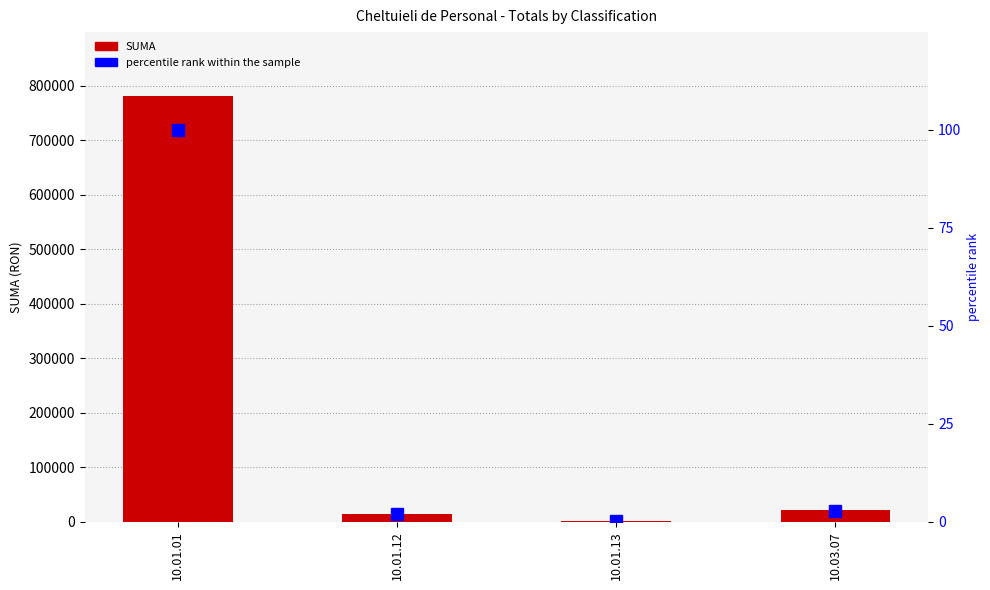

Reading left to right, list all the values displayed in this chart.

SUMA: 10.01.01=780874.0	10.01.12=14688.0	10.01.13=174.0	10.03.07=21367.0
percentile rank within the sample: 10.01.01=100.0	10.01.12=1.9	10.01.13=0.0	10.03.07=2.7